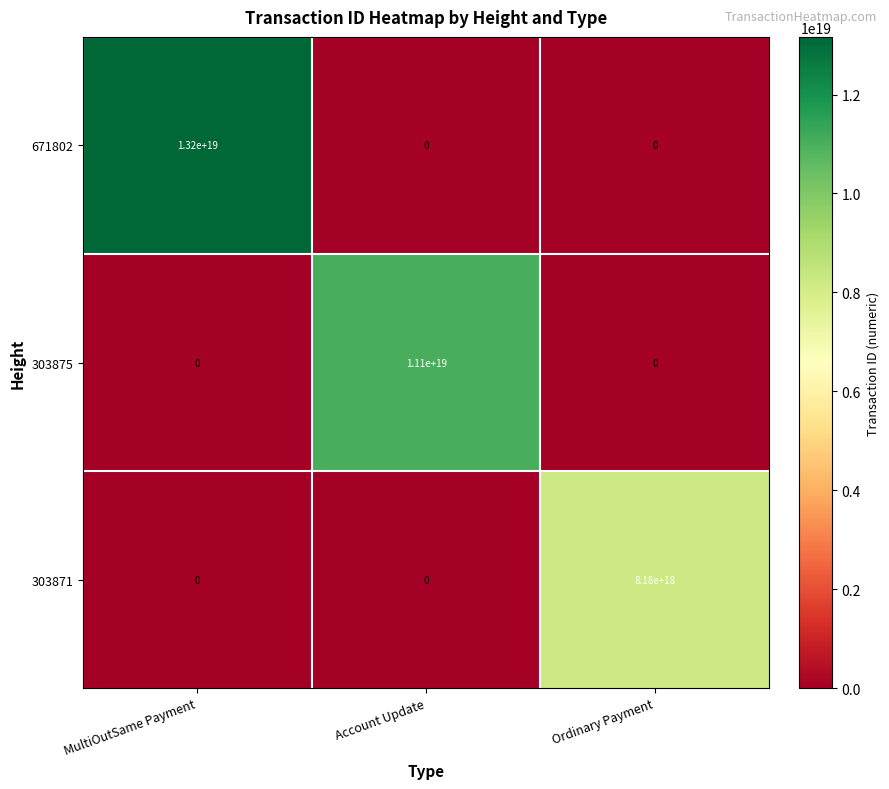

Which series has the largest range (max minus min)?

671802